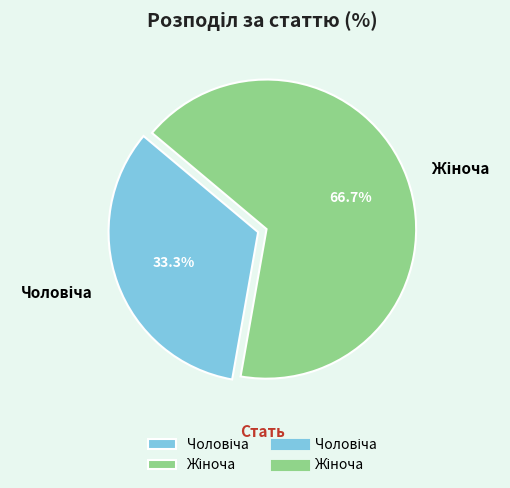

Is there any slice that represents more than half of the pie?

Yes